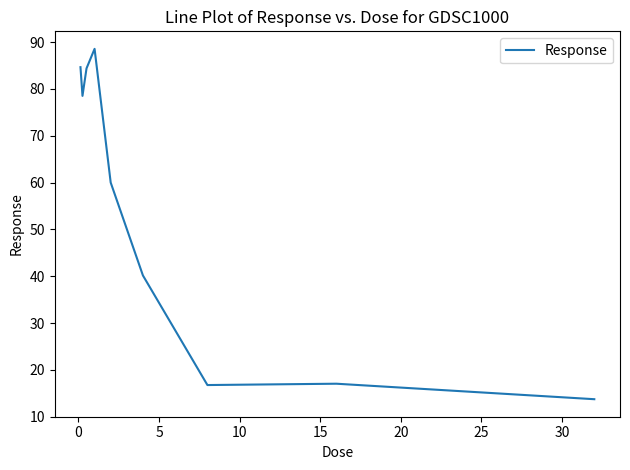

What is the difference between the maximum and minimum values?

74.8